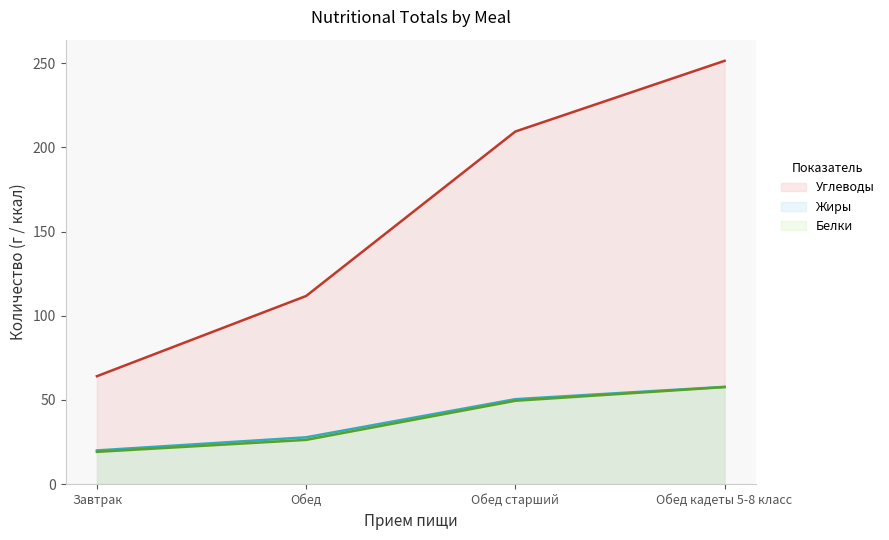

At which category is the sum across all series the highest?

Обед кадеты 5-8 класс